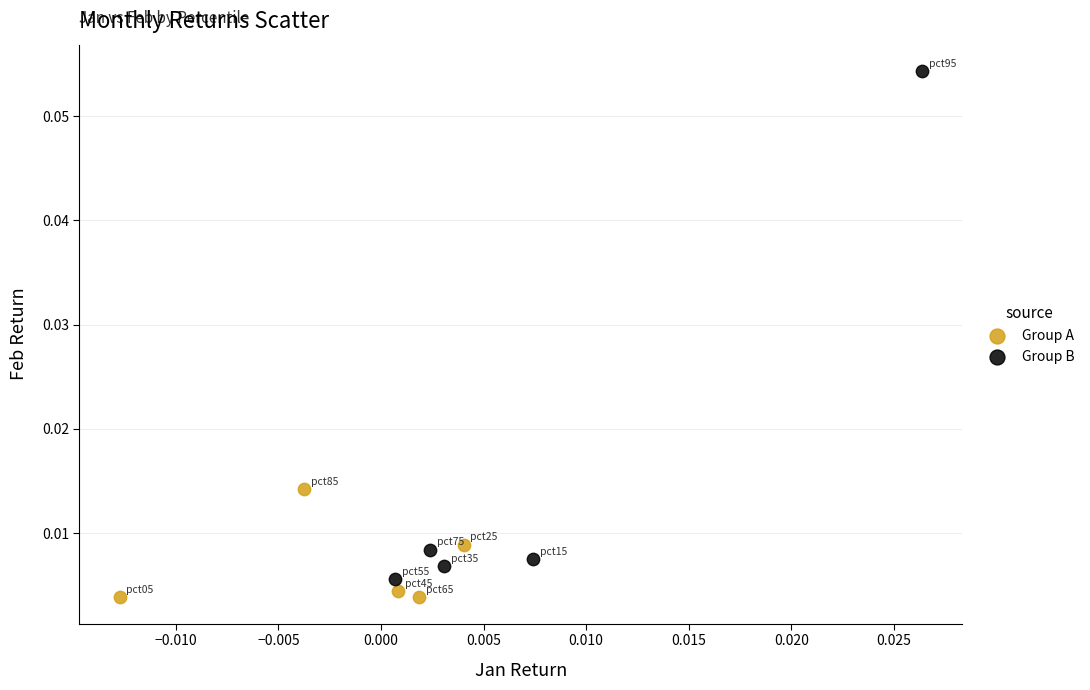

What are all the series names shown in the legend?

Group A, Group B